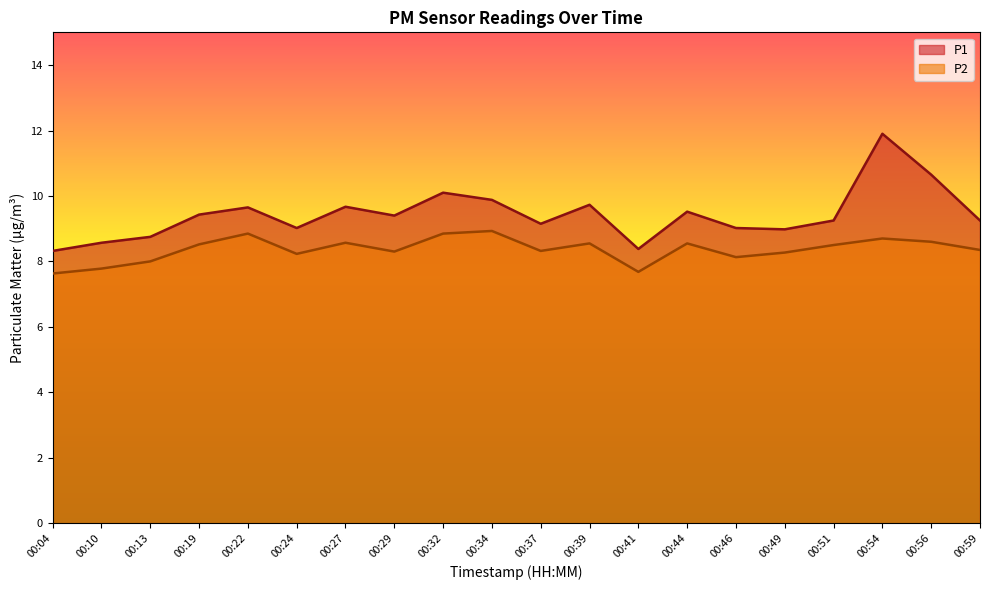

What is the difference between the highest and lowest values at 00:41?

0.7